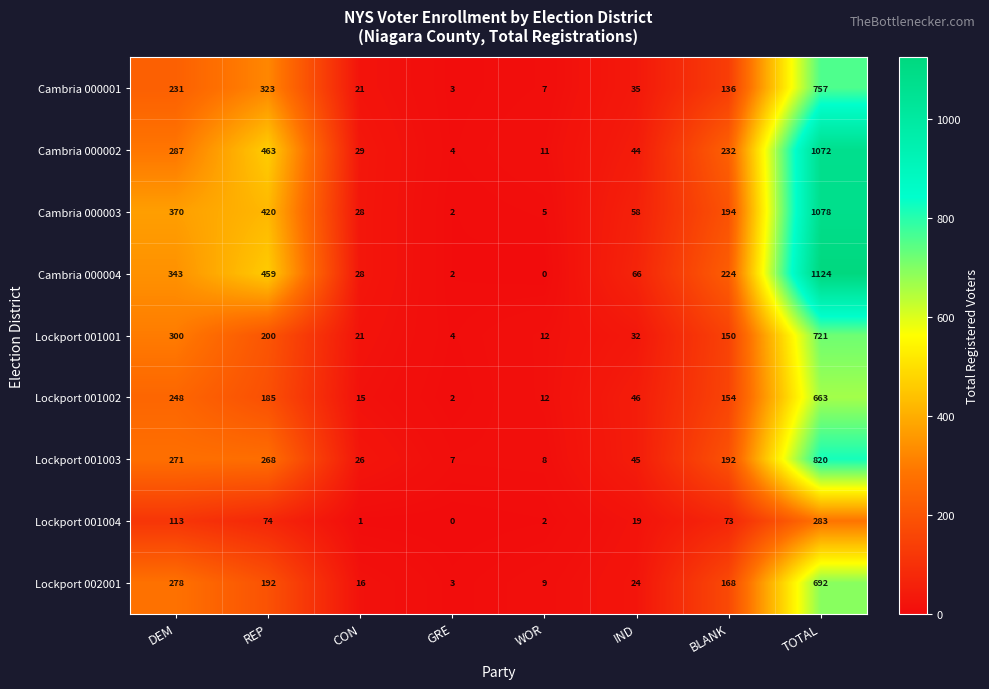

Which series has the widest spread of values?

Cambria 000004